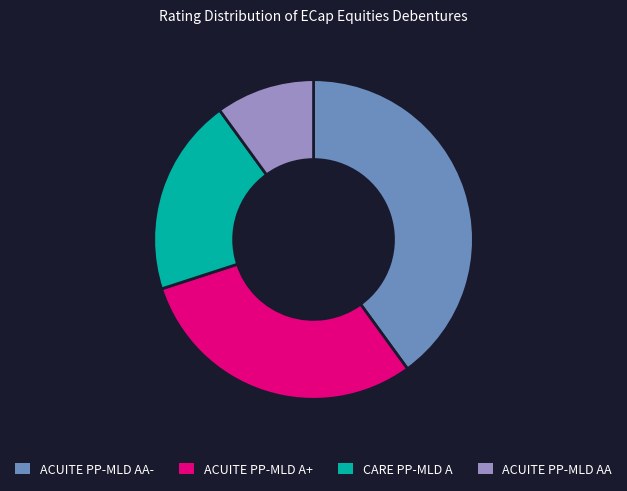

Does any single category account for the majority?

No